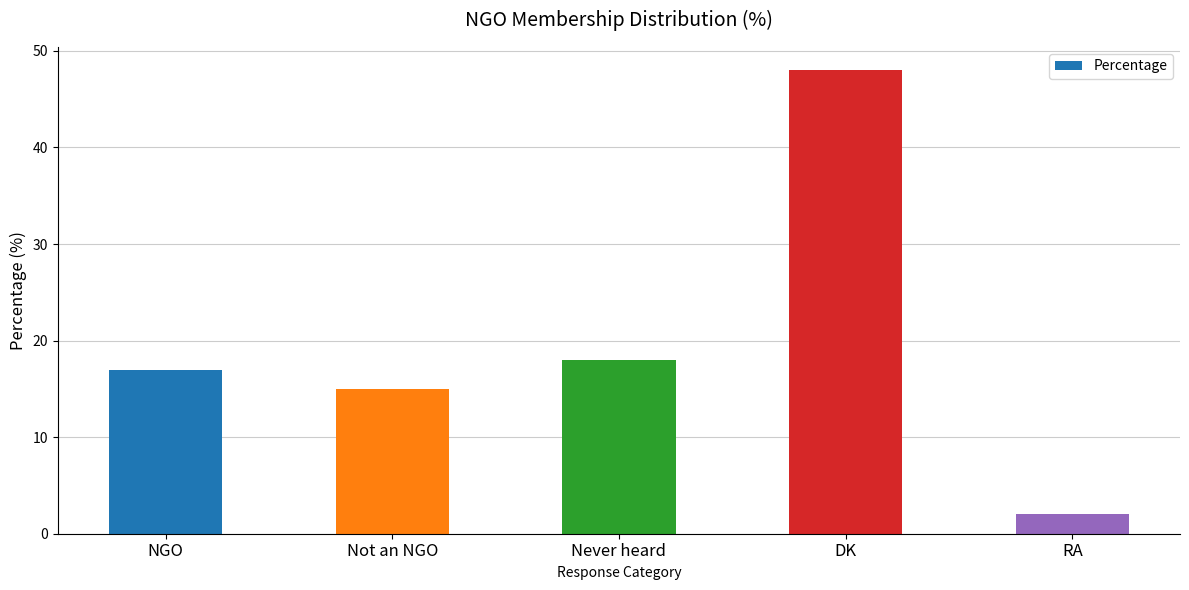

Reading right to left, transcribe all the data shown in this chart.

RA=2	DK=48	Never heard=18	Not an NGO=15	NGO=17